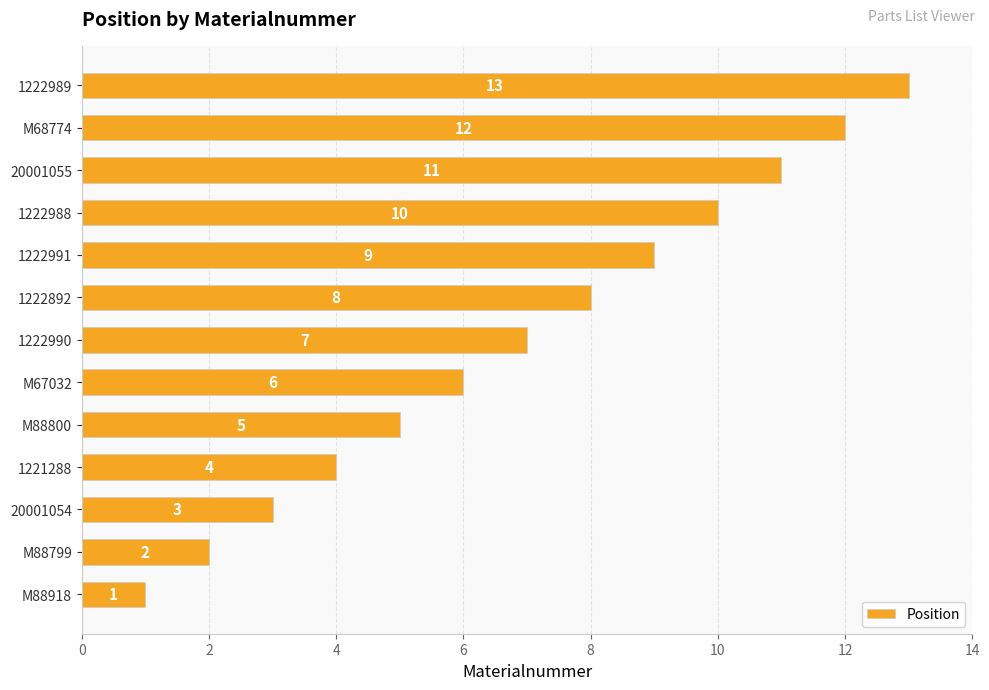

Approximately how many times larger is the value at 20001055 compared to 20001054?

3.7